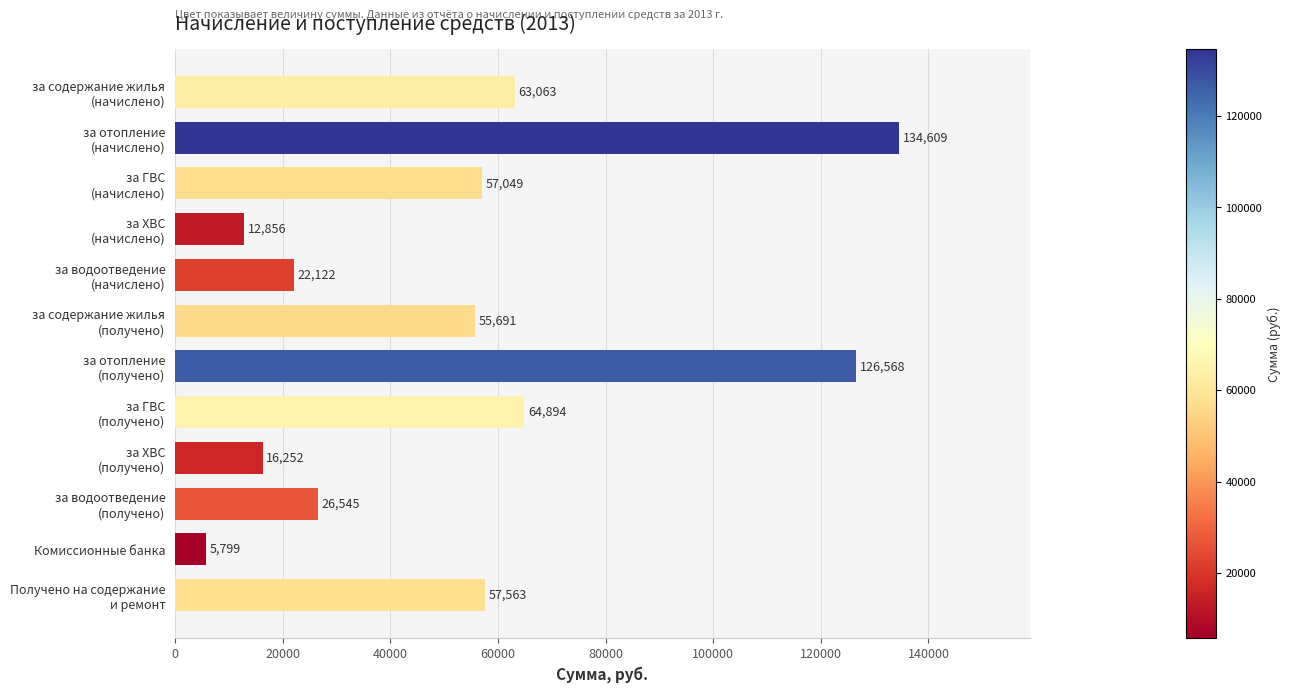

What is the maximum value shown in the chart?

134609.1